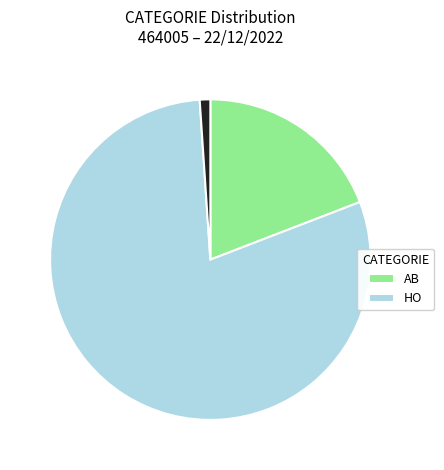

Is there a majority slice in this chart?

Yes